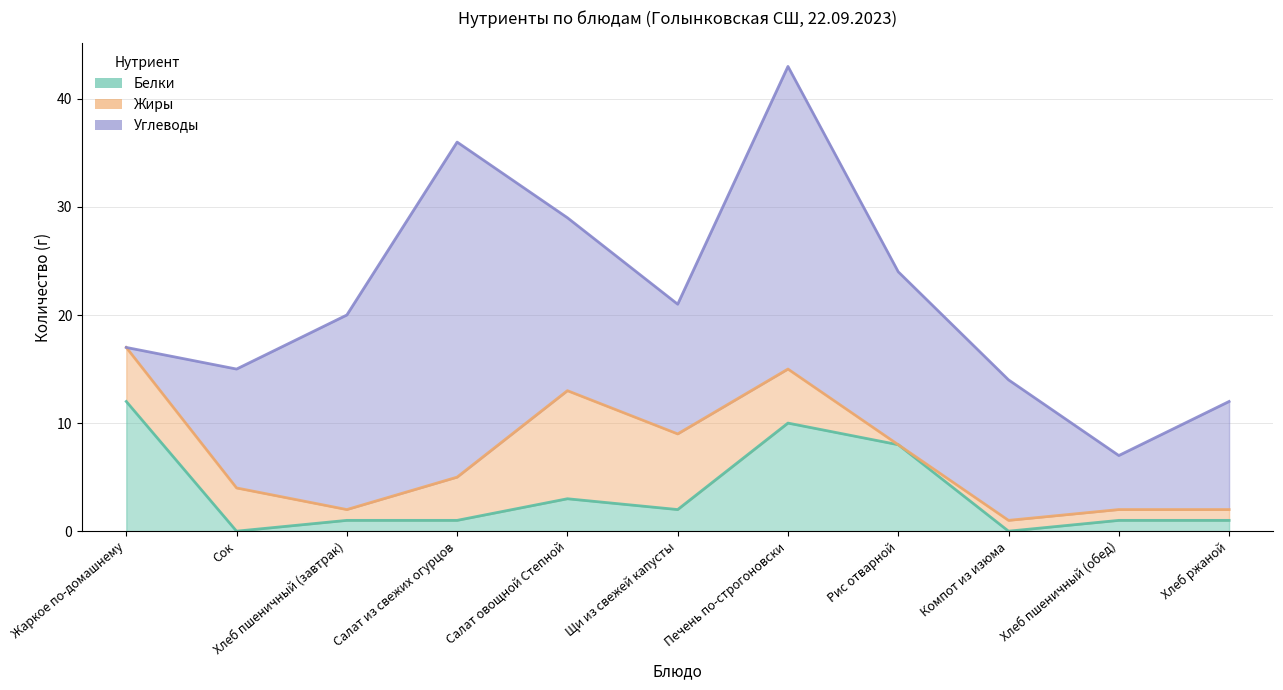

Between Хлеб пшеничный (завтрак) and Хлеб пшеничный (обед), which series saw the biggest shift?

Углеводы